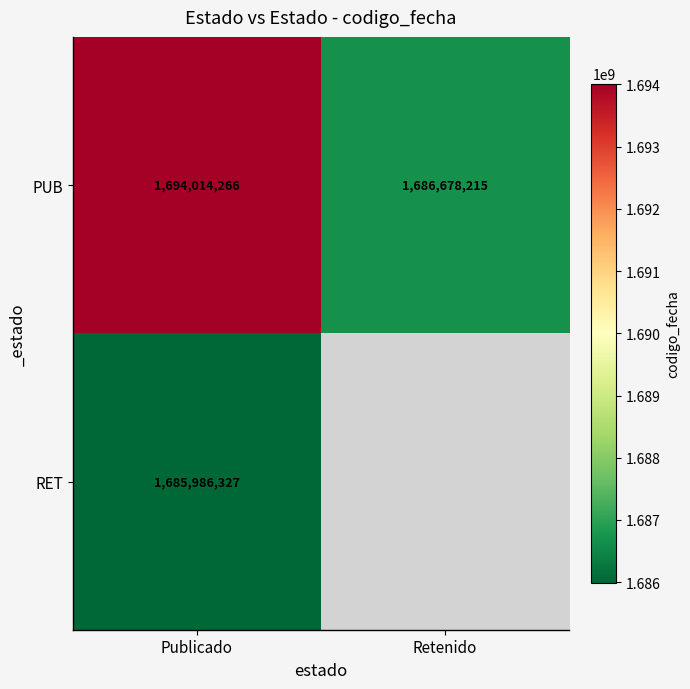

What is the difference between the PUB values at Publicado and Retenido?

7336051